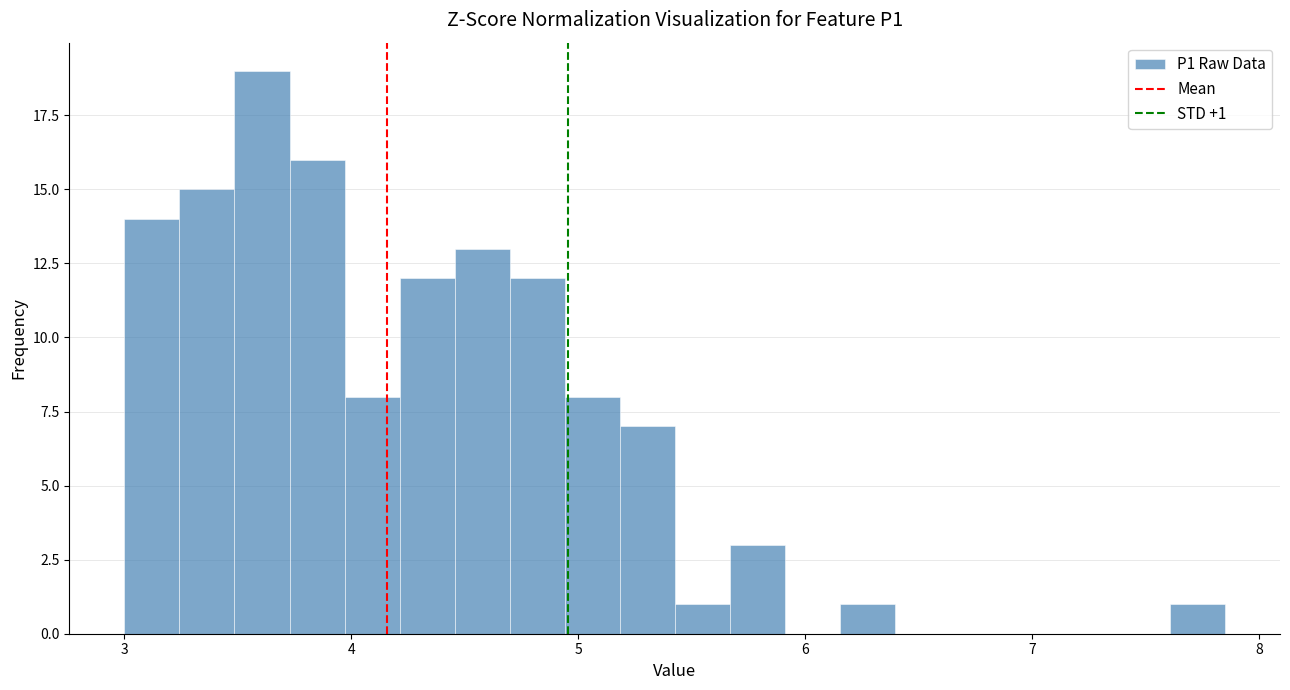

Around what value on the x-axis is the tallest bar? Give the approximate position of its centre, as read against the axis.

3.6